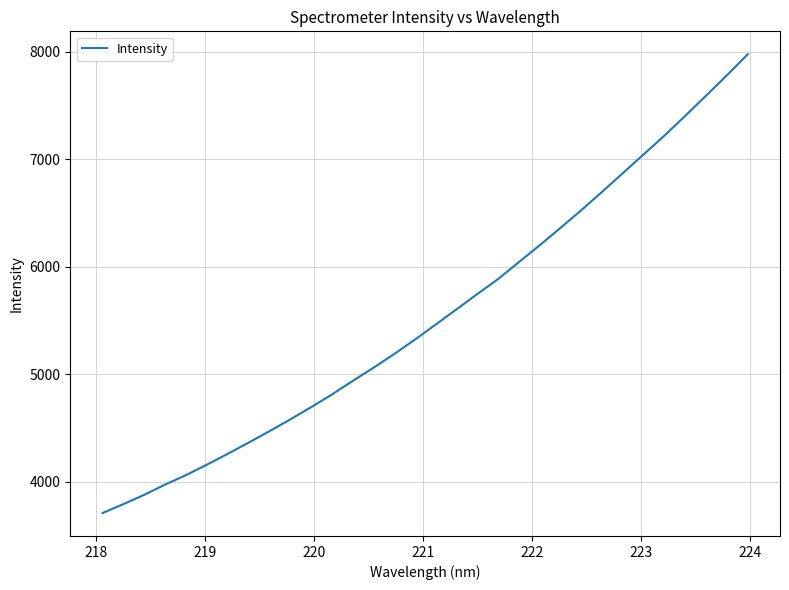

What is the maximum value shown in the chart?

7975.4